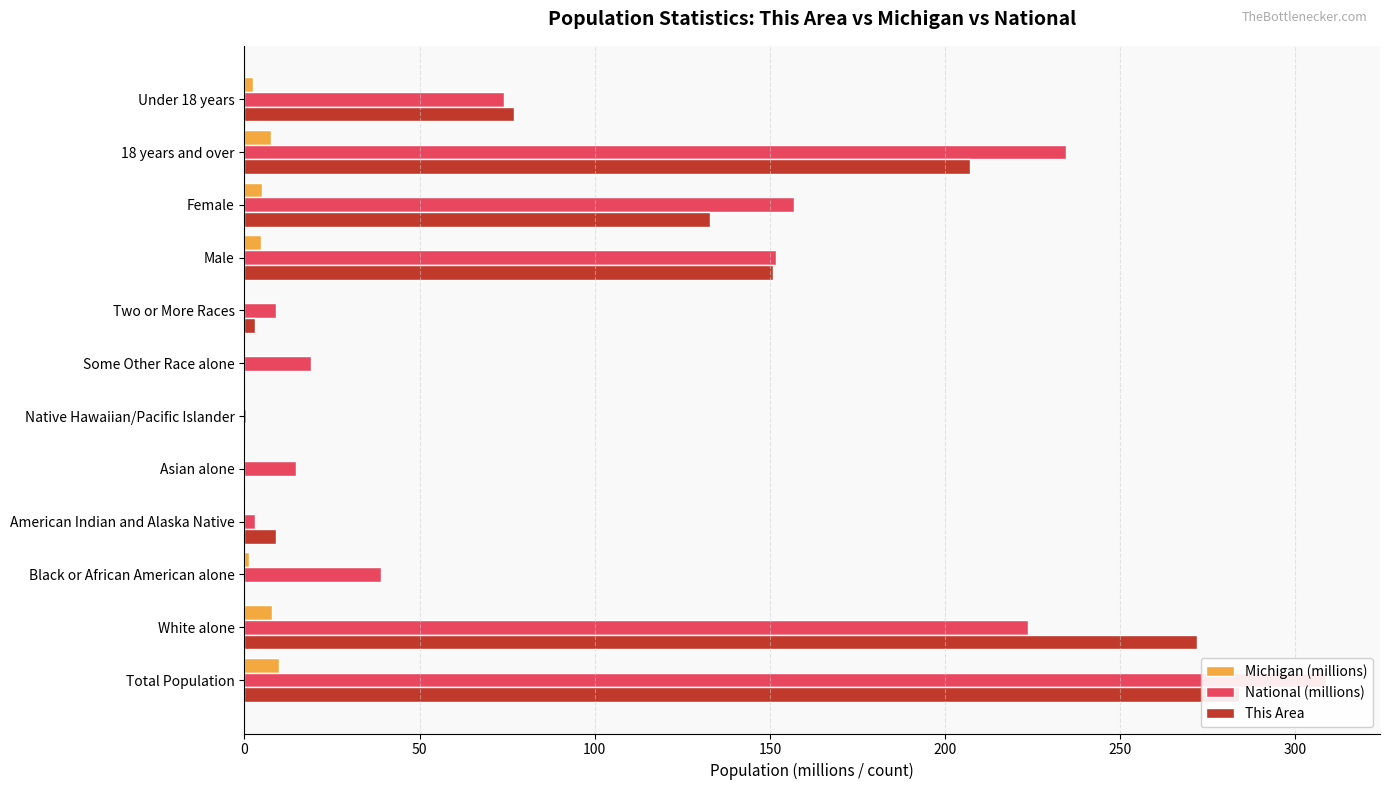

What is the average value of the National (millions) series?

102.9